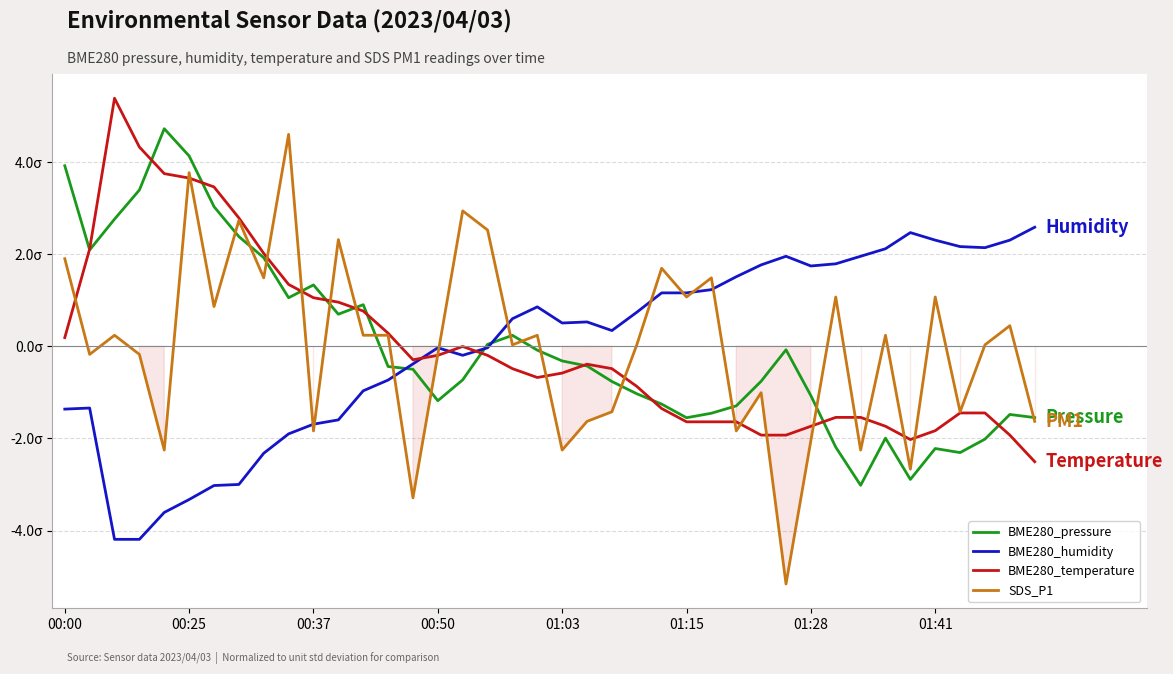

Count the number of categories in the chart.

40